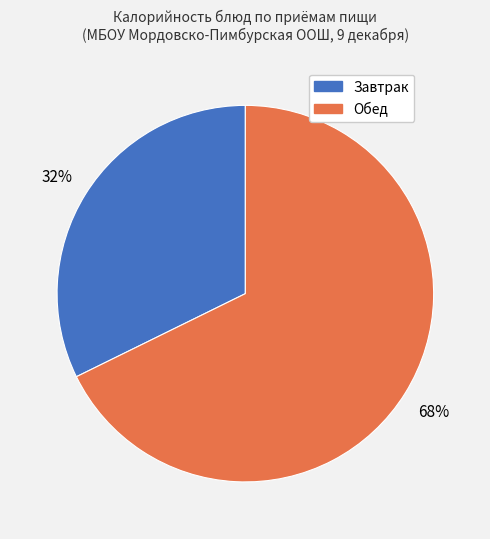

Is there a majority slice in this chart?

Yes